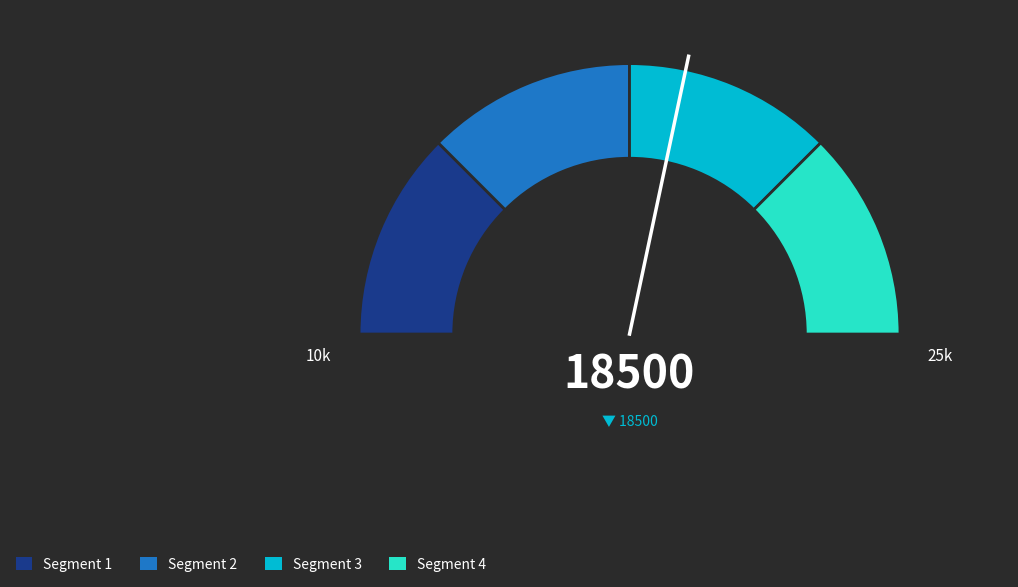

How many slices are in this pie chart?

4